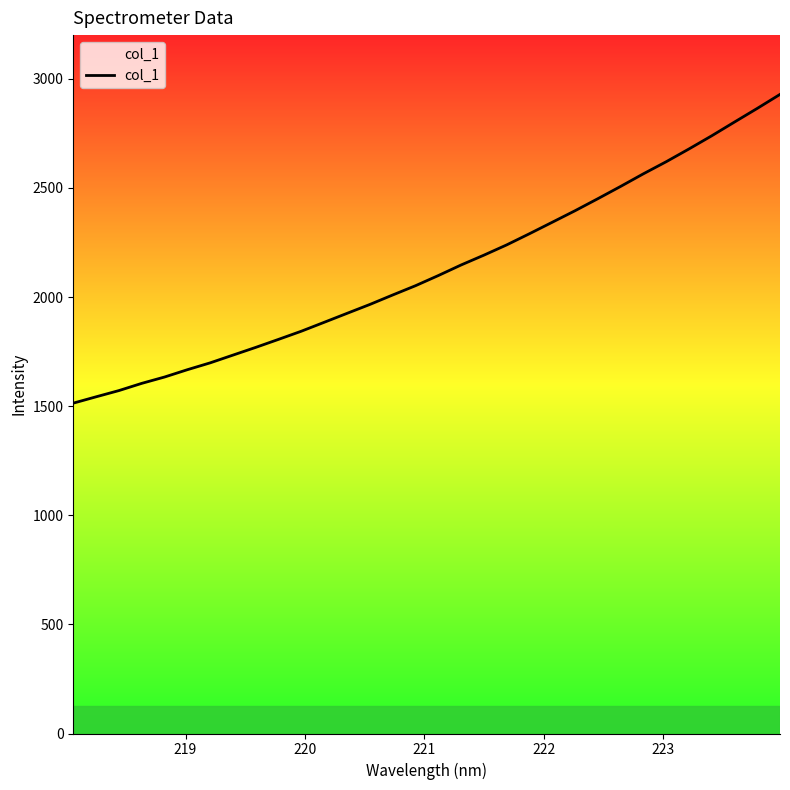

What is the greatest value displayed?

2928.3